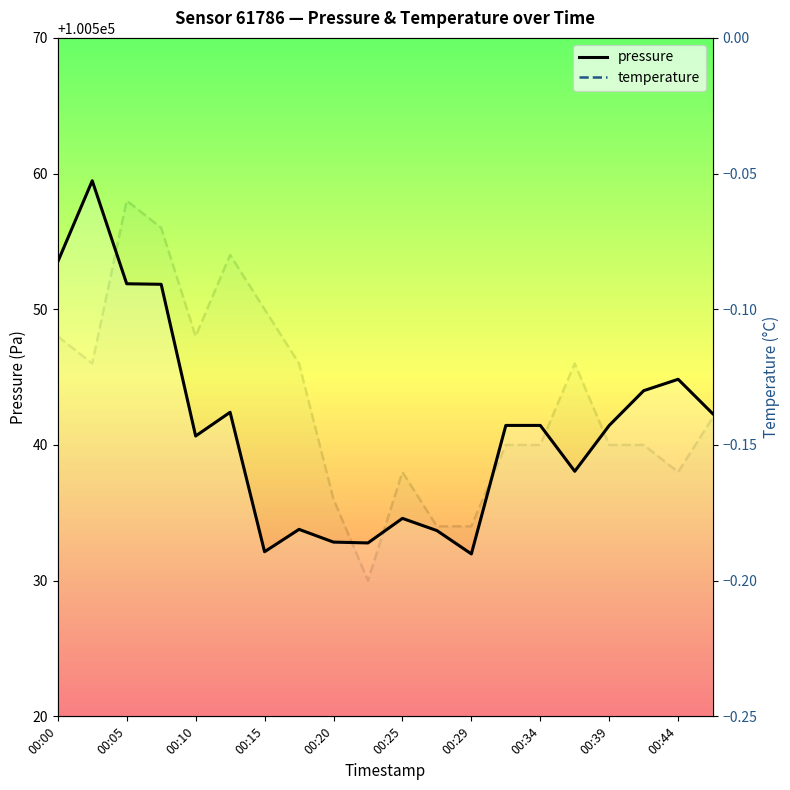

Is it true that pressure equals 163397.7 at 00:10?

False